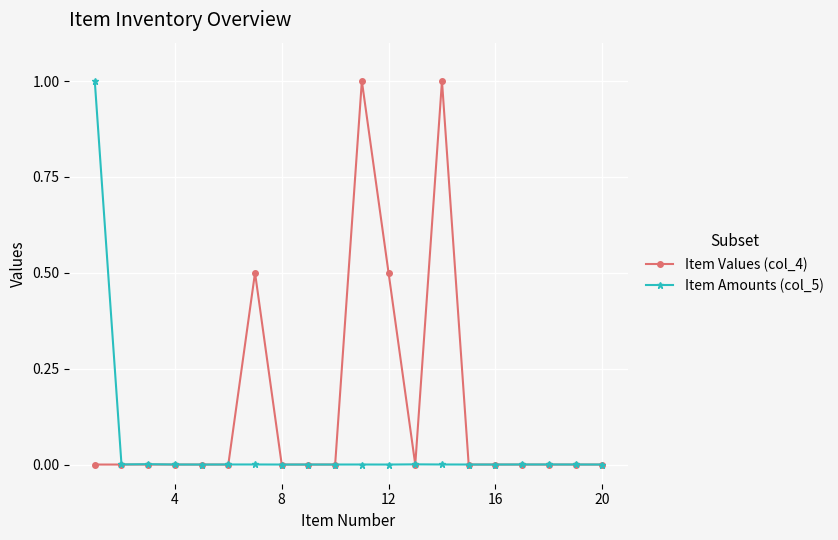

True or false: Item Amounts (col_5) has more than 0 interior local peaks.

True